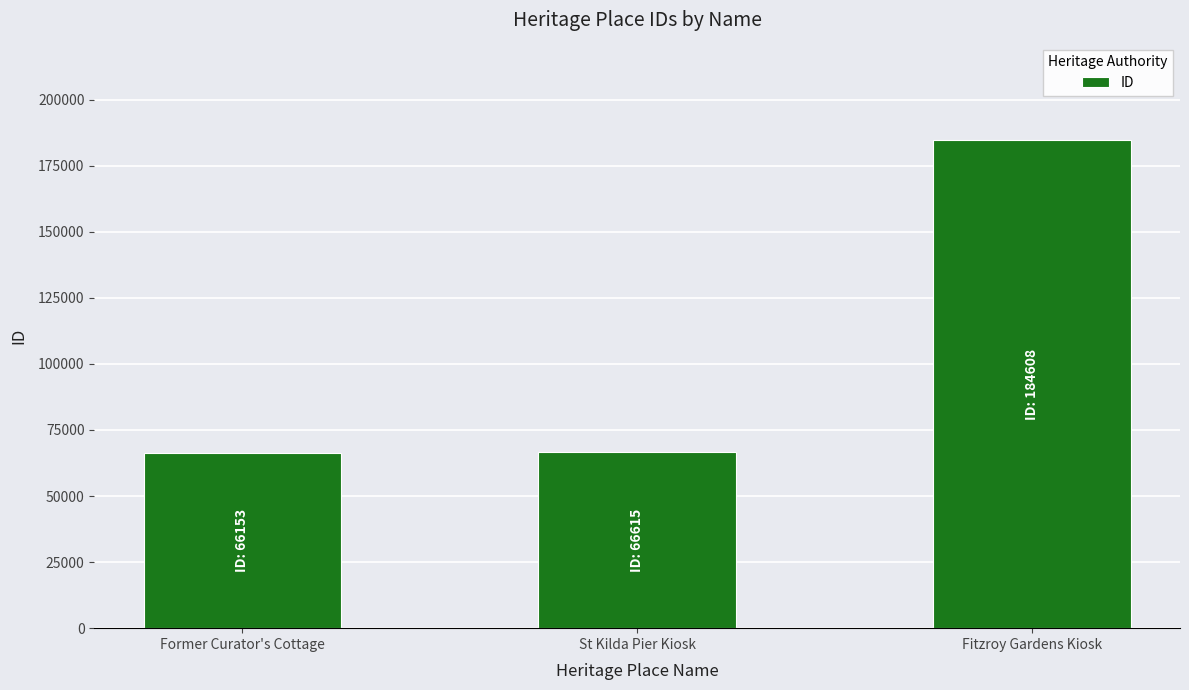

Is it true that the value at Fitzroy Gardens Kiosk is 310368?

False